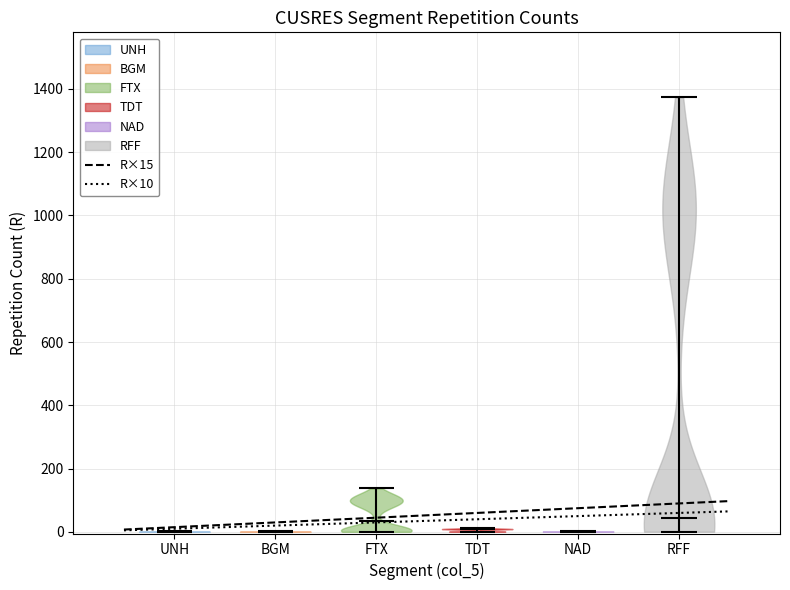

Reading left to right, read every violin against the y-axis: where its median line is, and the lowest and highest points it reaches. The values are not printed on the chart, so give them approximately, as read against the axis.

UNH: median line 0, lowest point 0, highest point 0
BGM: median line 0, lowest point 0, highest point 0
FTX: median line 40, lowest point 0, highest point 140
TDT: median line 0, lowest point 0, highest point 20
NAD: median line 0, lowest point 0, highest point 0
RFF: median line 40, lowest point 0, highest point 1380